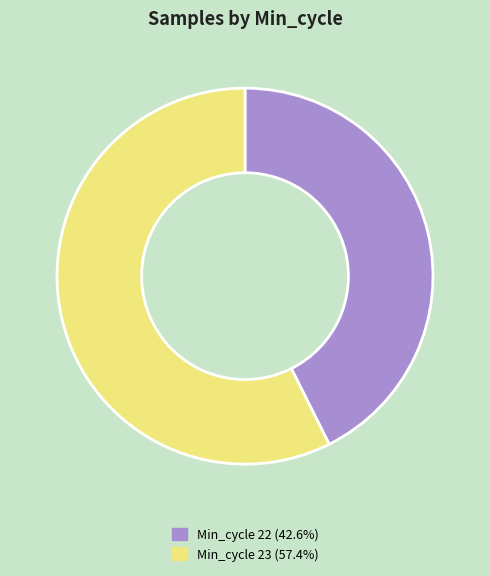

Does any single category account for the majority?

Yes